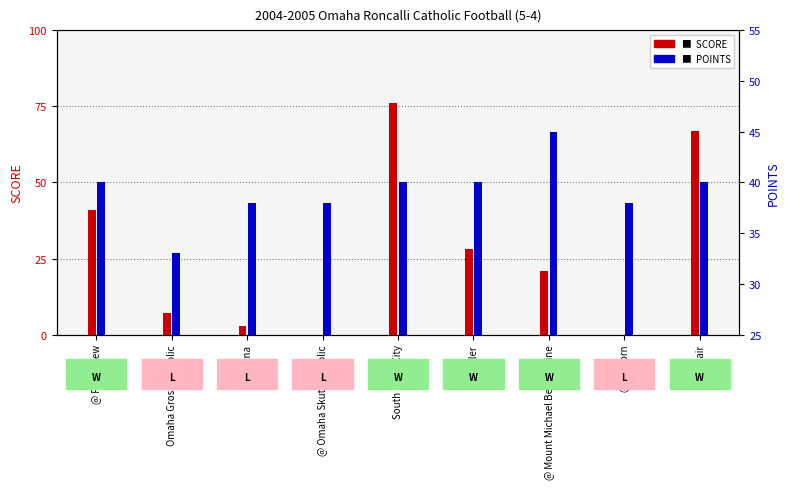

Is the value of SCORE at Gretna greater than the value of POINTS at Gretna?

No